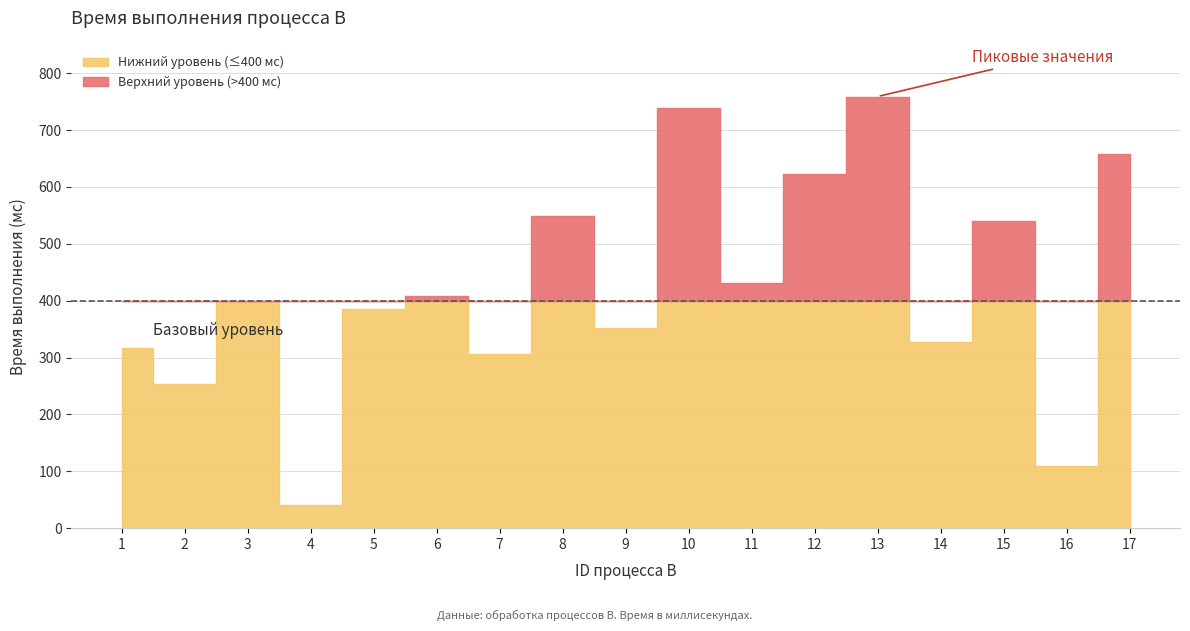

List the labels in order of value, smallest first.

4, 16, 2, 7, 1, 14, 9, 5, 3, 6, 11, 15, 8, 12, 17, 10, 13